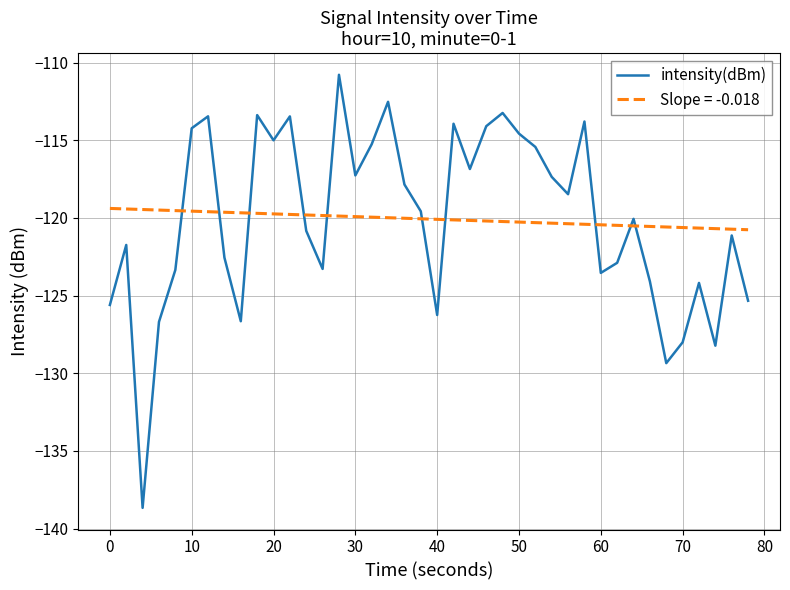

Which series has the widest spread of values?

intensity(dBm)